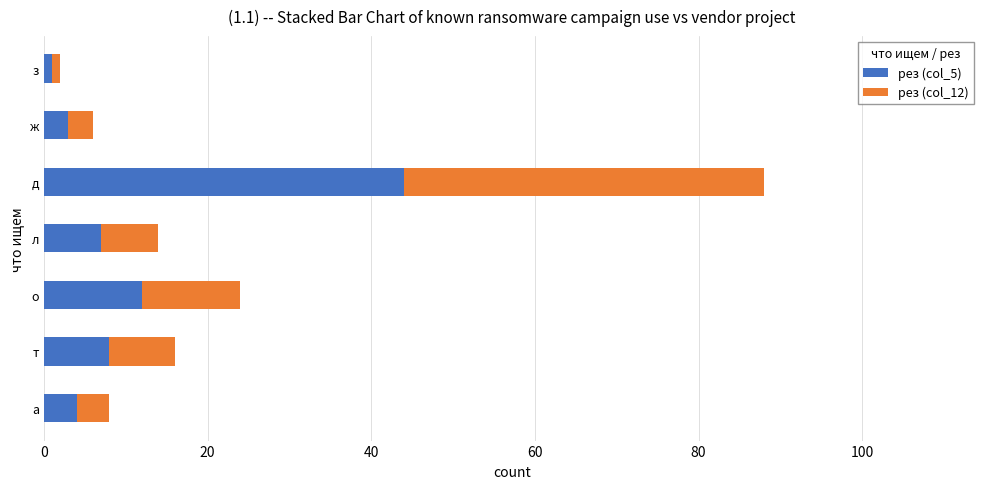

Is it true that рез (col_5) equals 3 at ж?

True